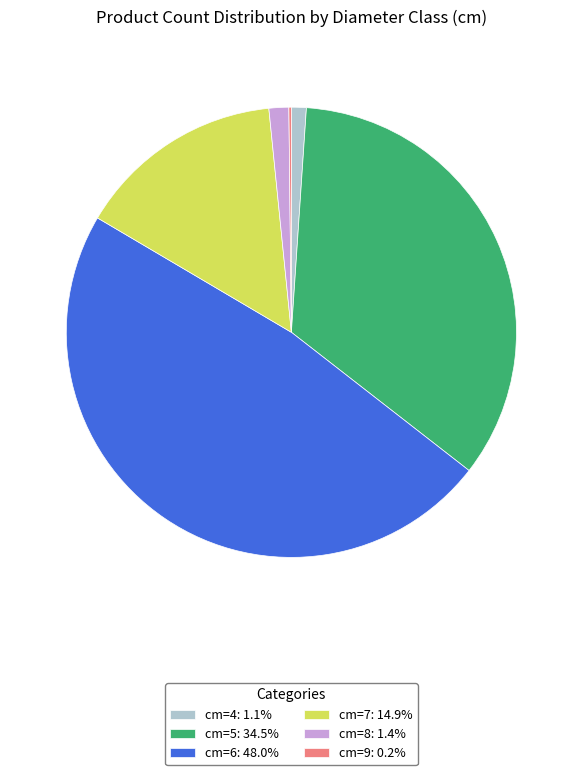

Approximately how many times larger is the value at cm=5: 34.5% compared to cm=7: 14.9%?

2.3